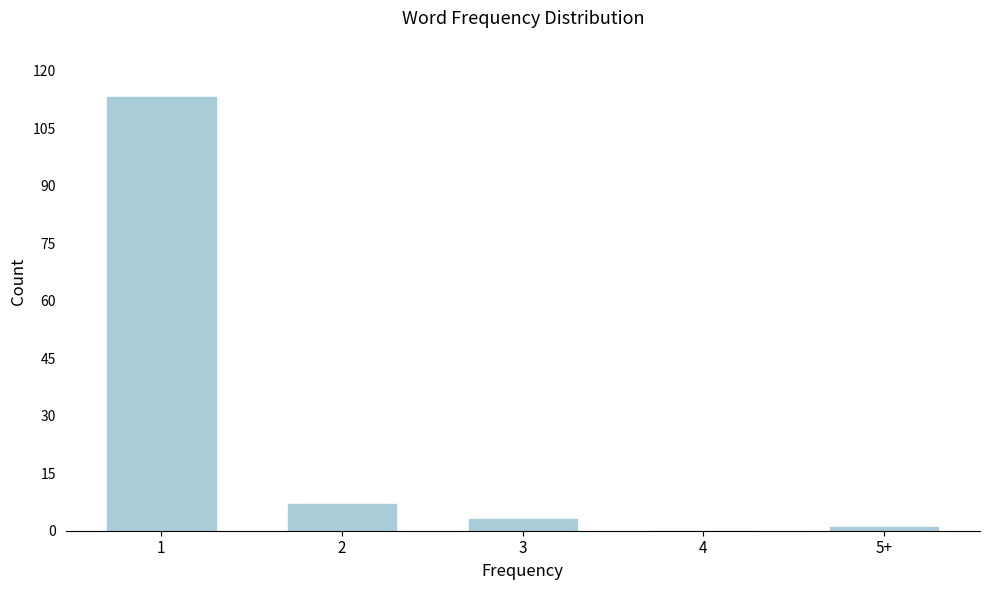

Reading left to right, what are all the values shown in this chart?

1=113	2=7	3=3	4=0	5+=1